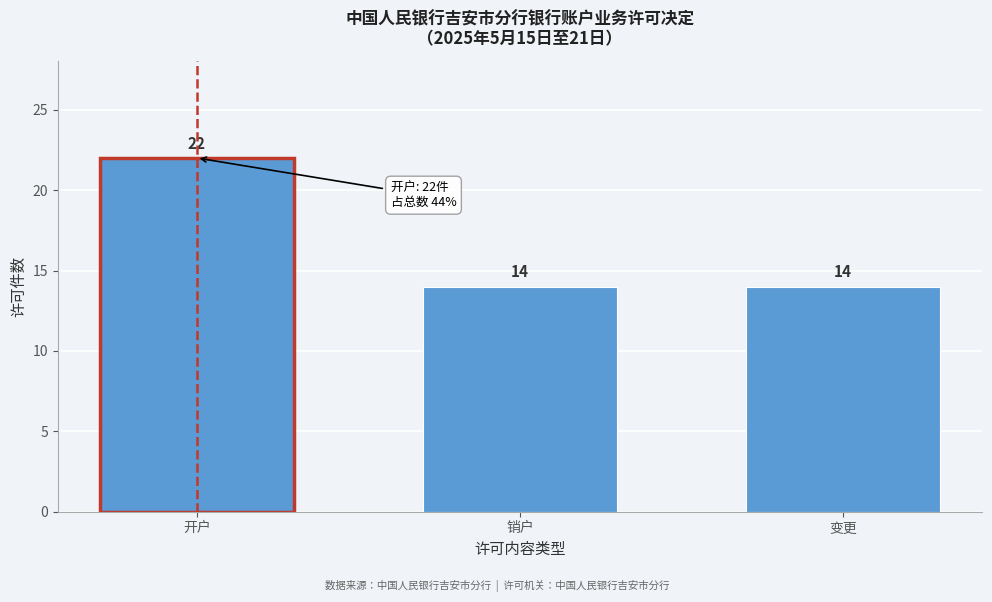

Reading right to left, what are all the values shown in this chart?

变更=14	销户=14	开户=22